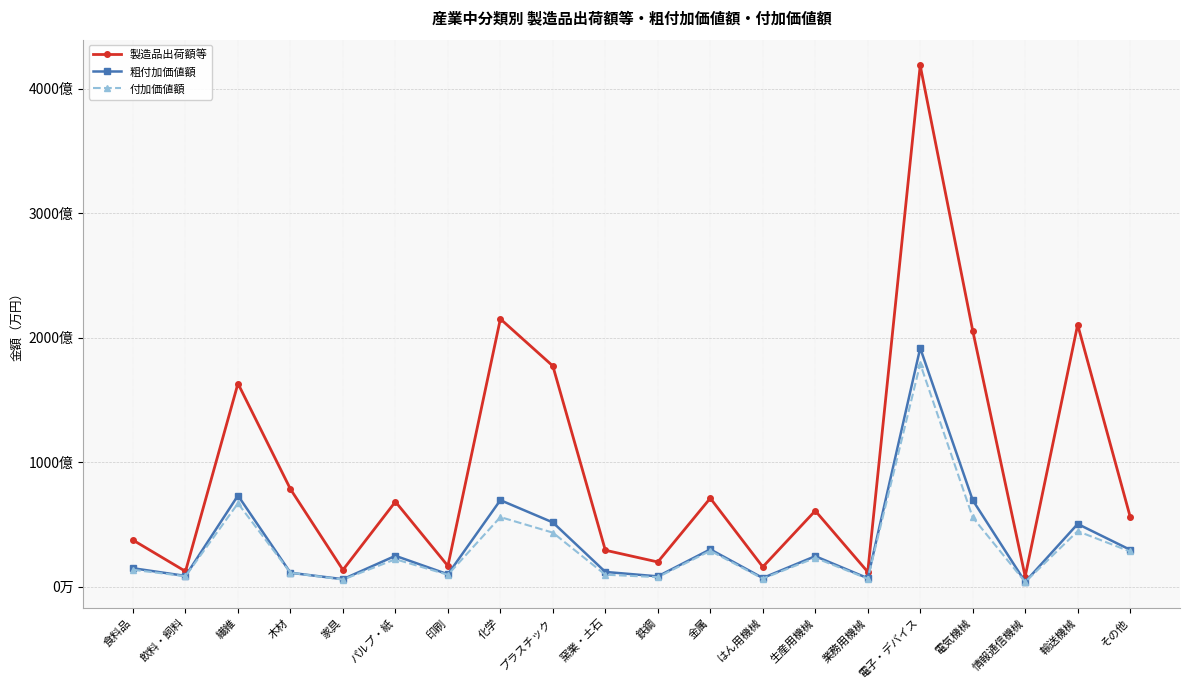

What are all the series names shown in the legend?

製造品出荷額等, 粗付加価値額, 付加価値額